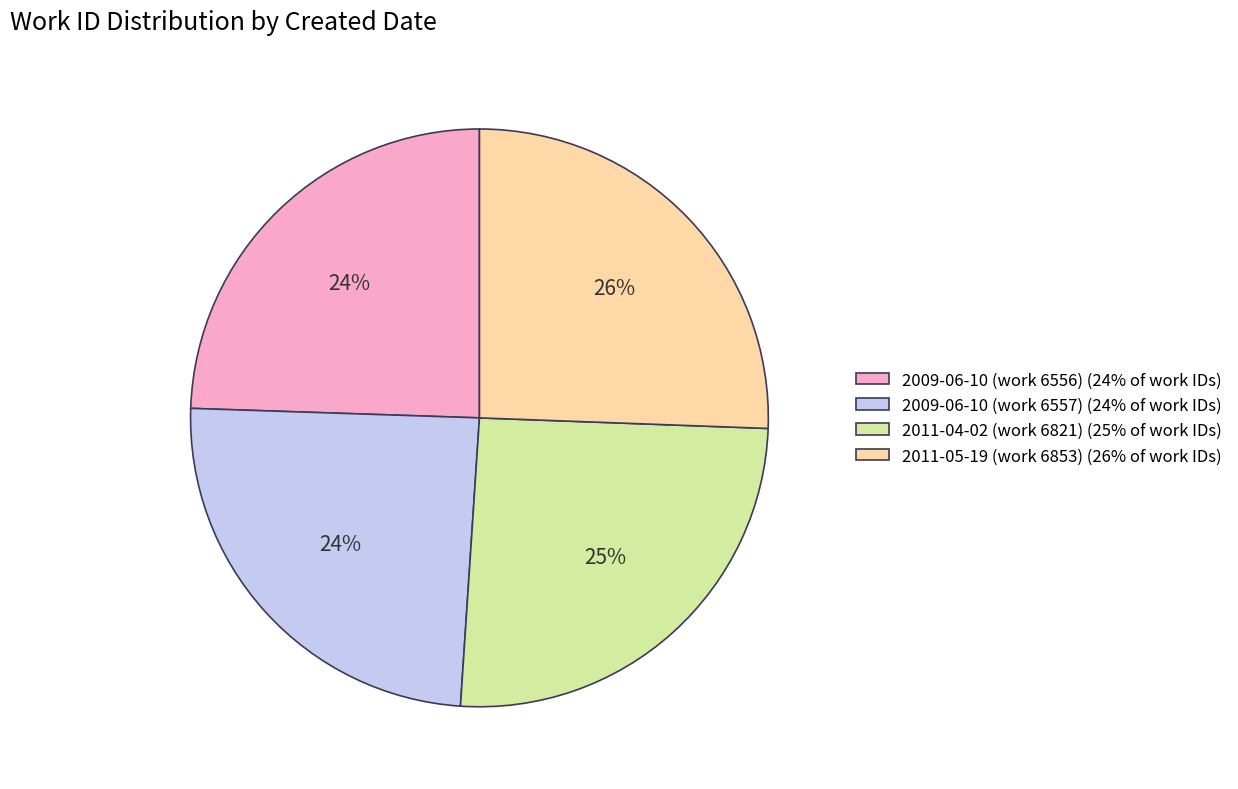

Count the number of slices in the pie.

4